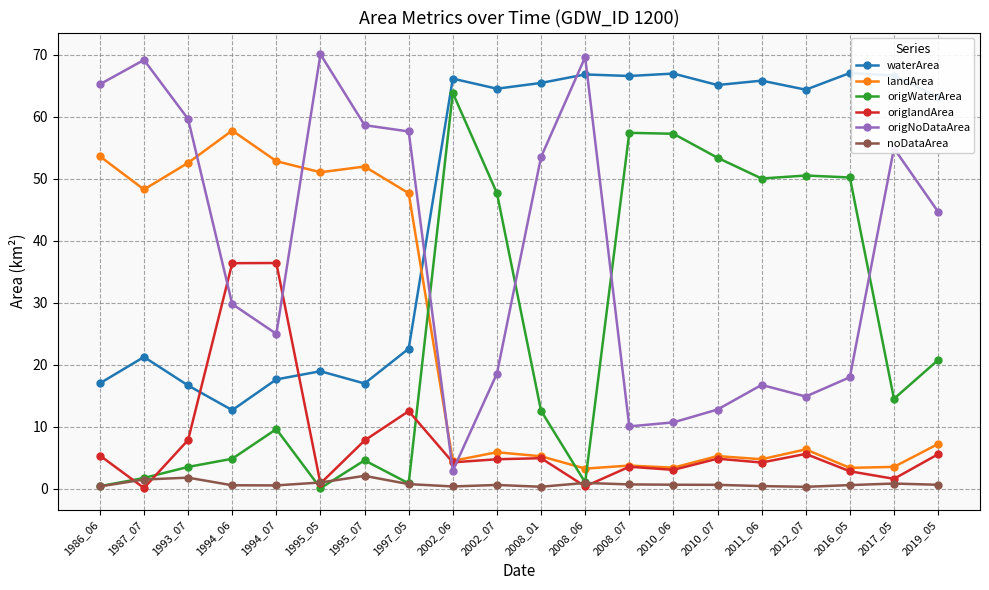

Is the value of origlandArea at 2010_06 greater than the value of landArea at 2012_07?

No